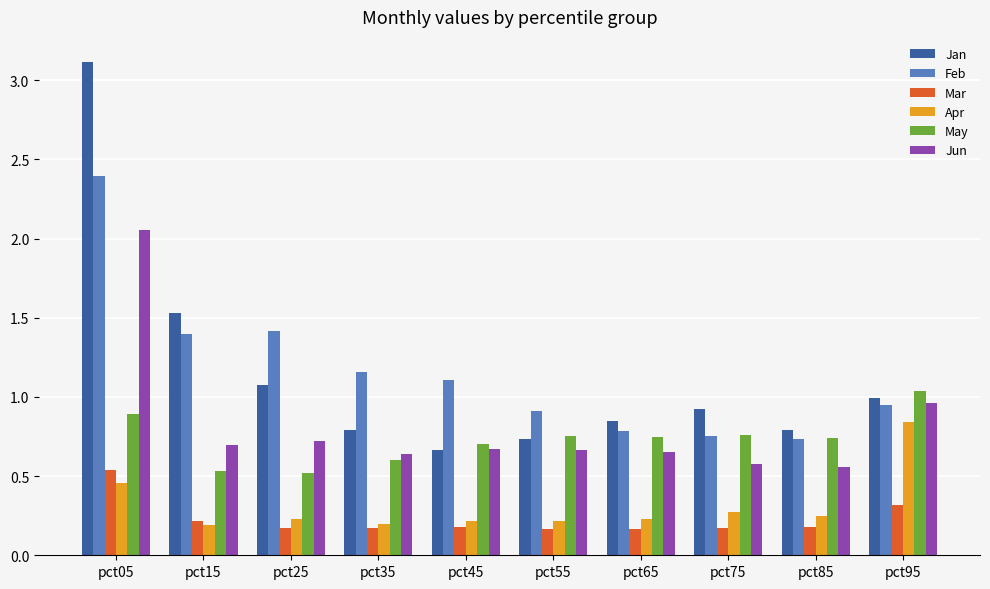

What is the maximum value shown in the chart?

3.1